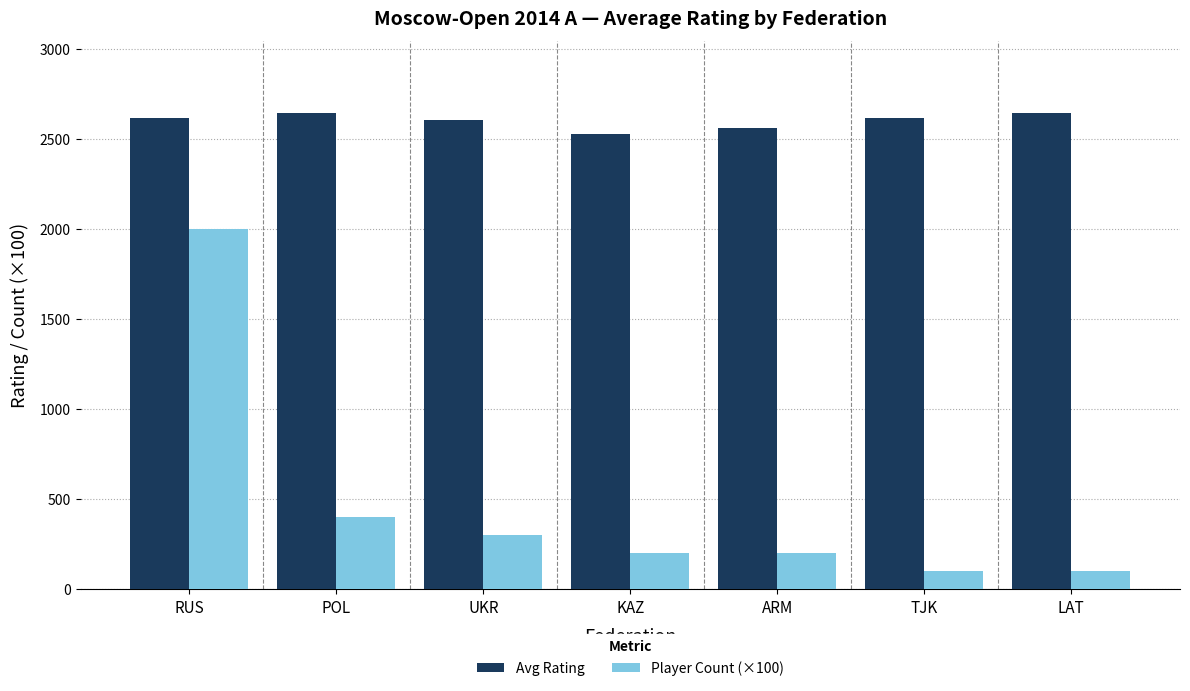

At which category is the sum across all series the highest?

RUS